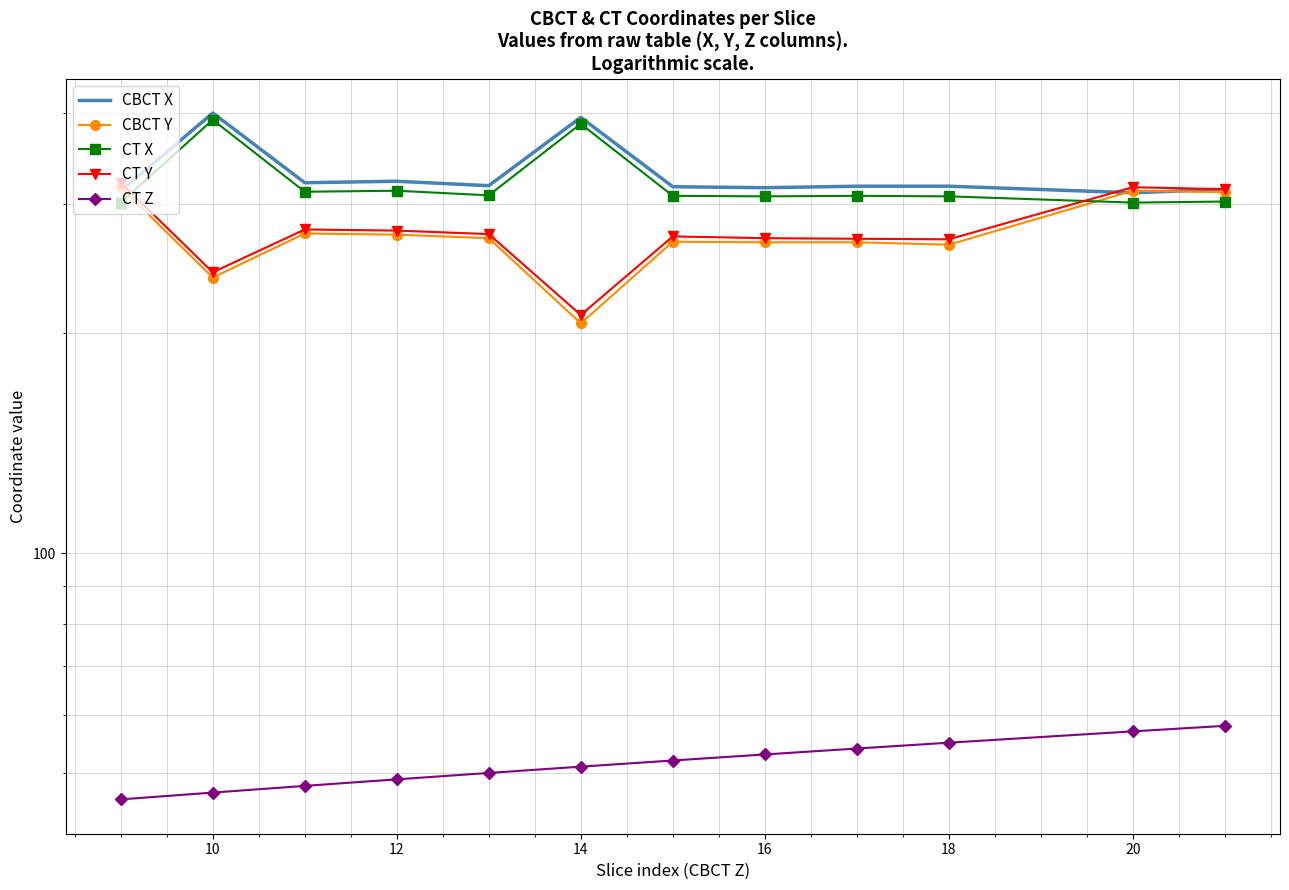

Where does the CT X series first go above 308?

10